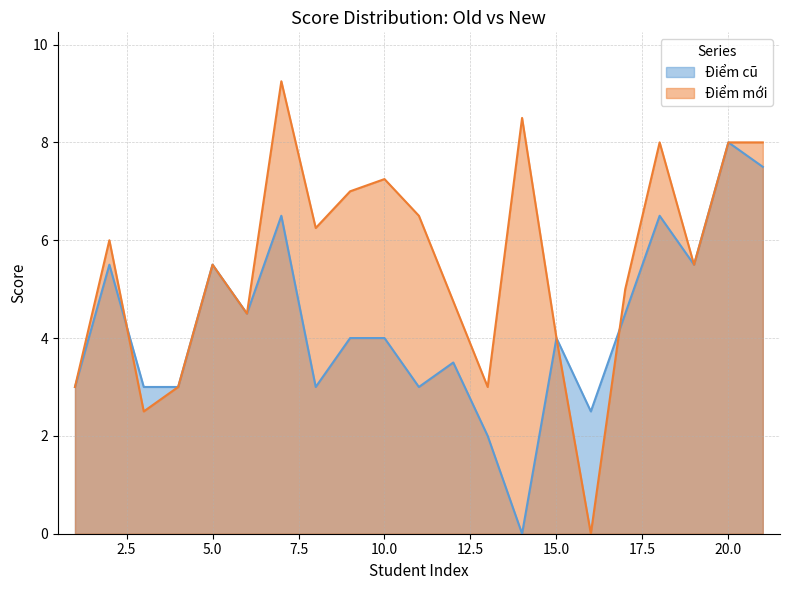

The Điểm cũ series shows 4.5 at 6. True or false?

True